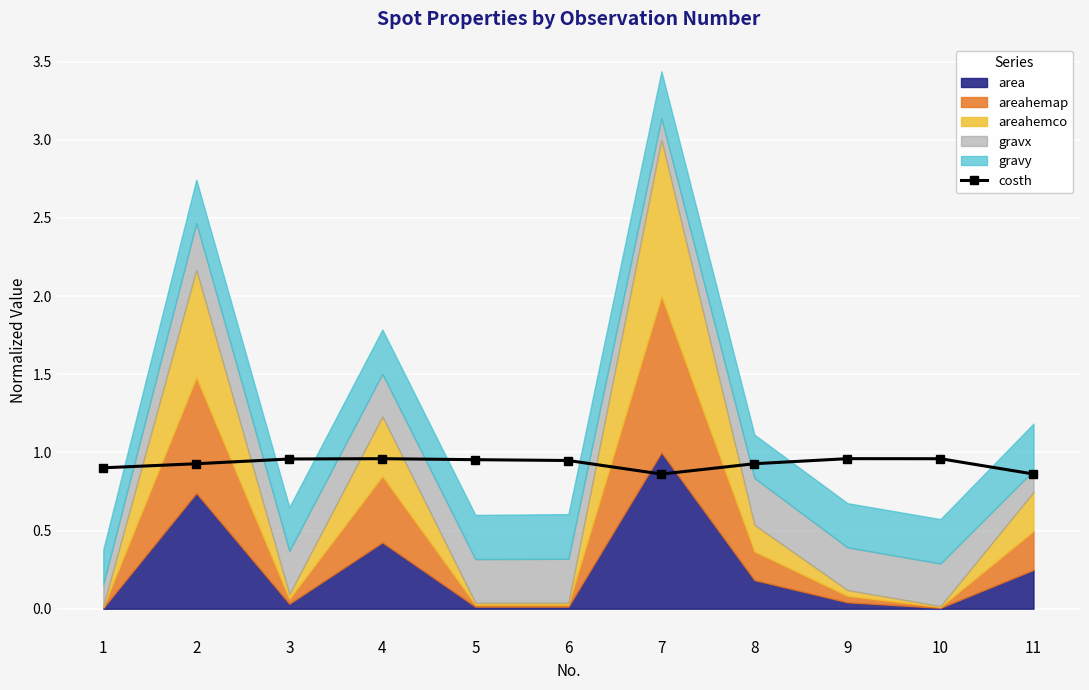

What is the change in value from 2 to 11?

-0.1